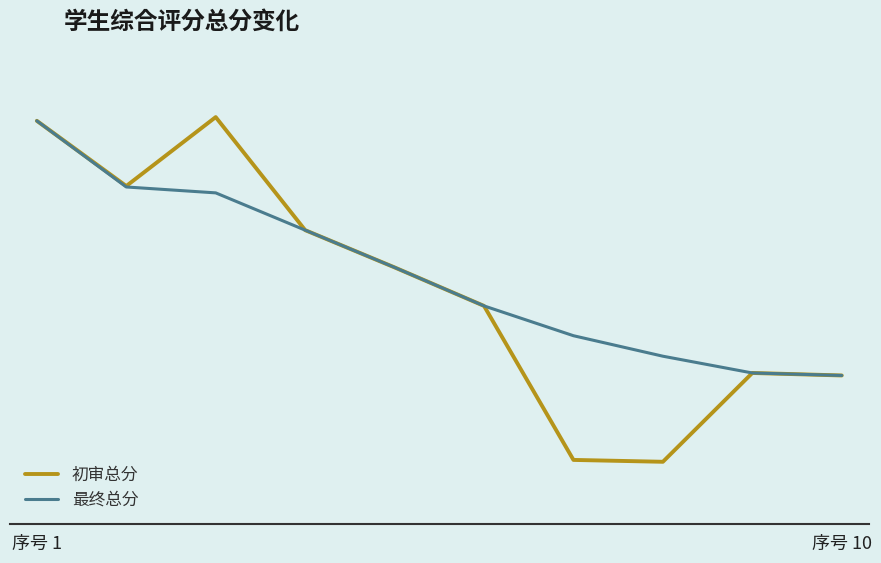

Is this an area chart (filled region under the line)?

No